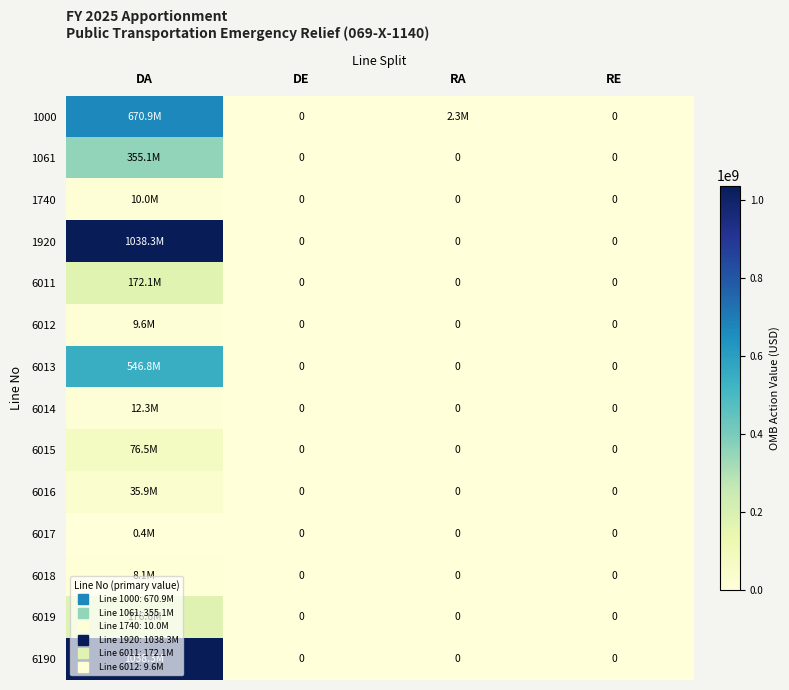

What is the sum of the 6018 values at RE and DA?

8075319